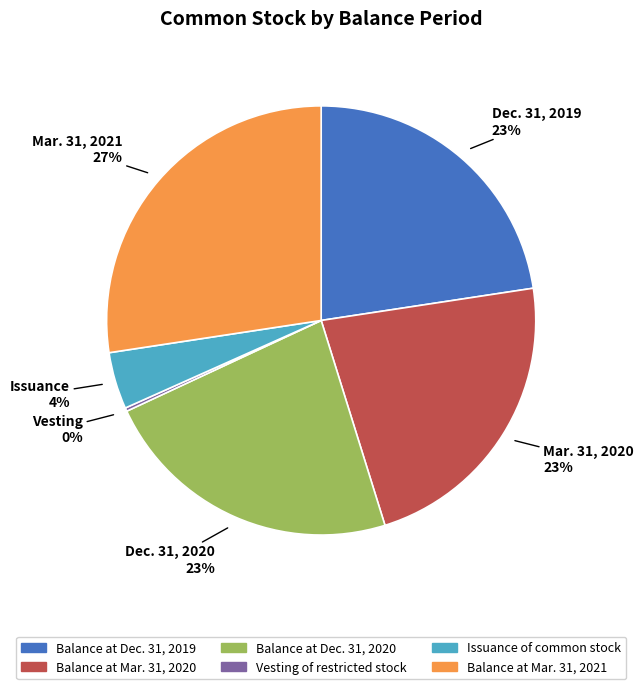

What percentage is the Balance at Mar. 31, 2020 slice, to the nearest percent?

23%